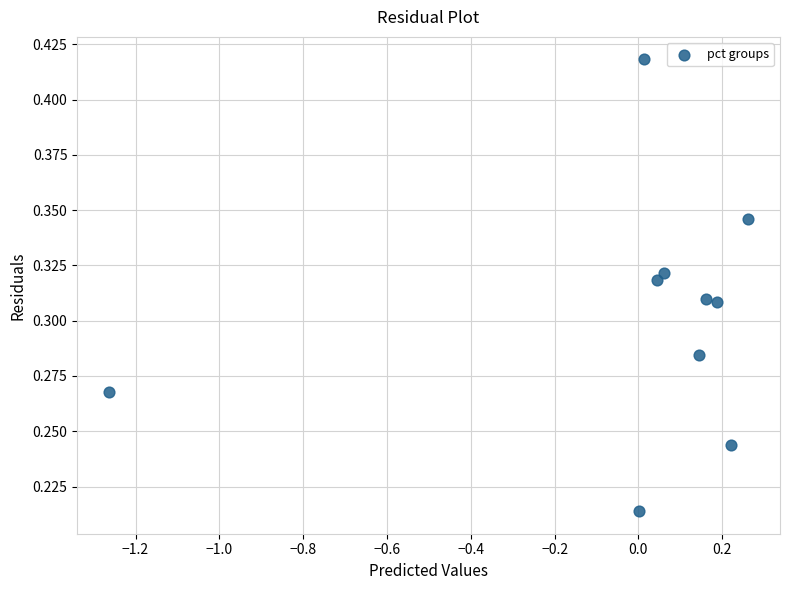

What is the range of X values (max minus min)?

1.5